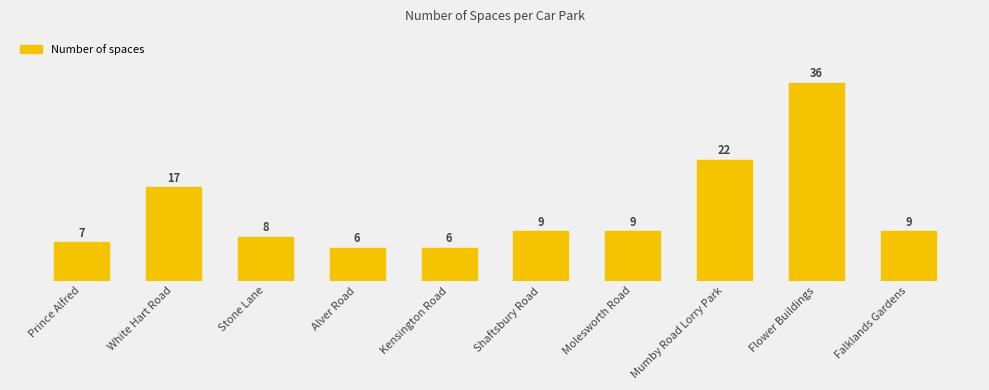

What position from the left is Shaftsbury Road?

6